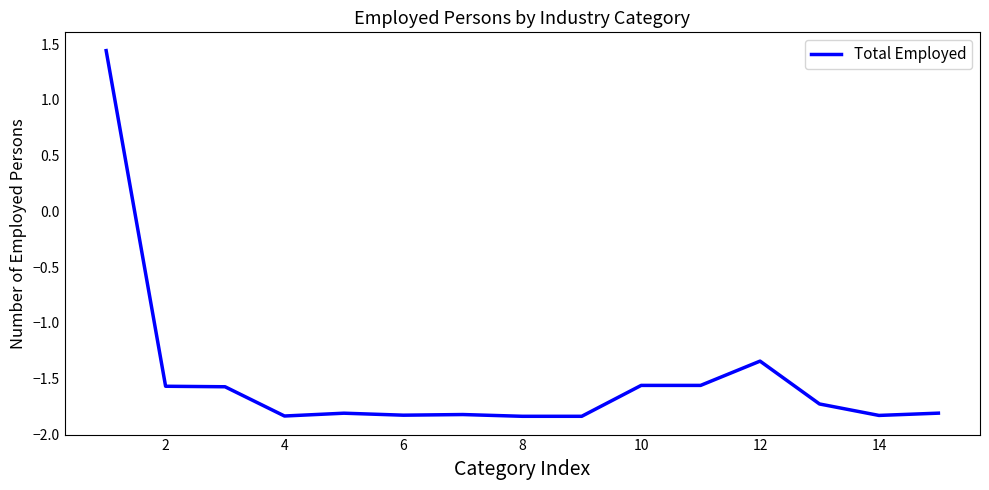

What is the difference between the maximum and minimum values?

3.3